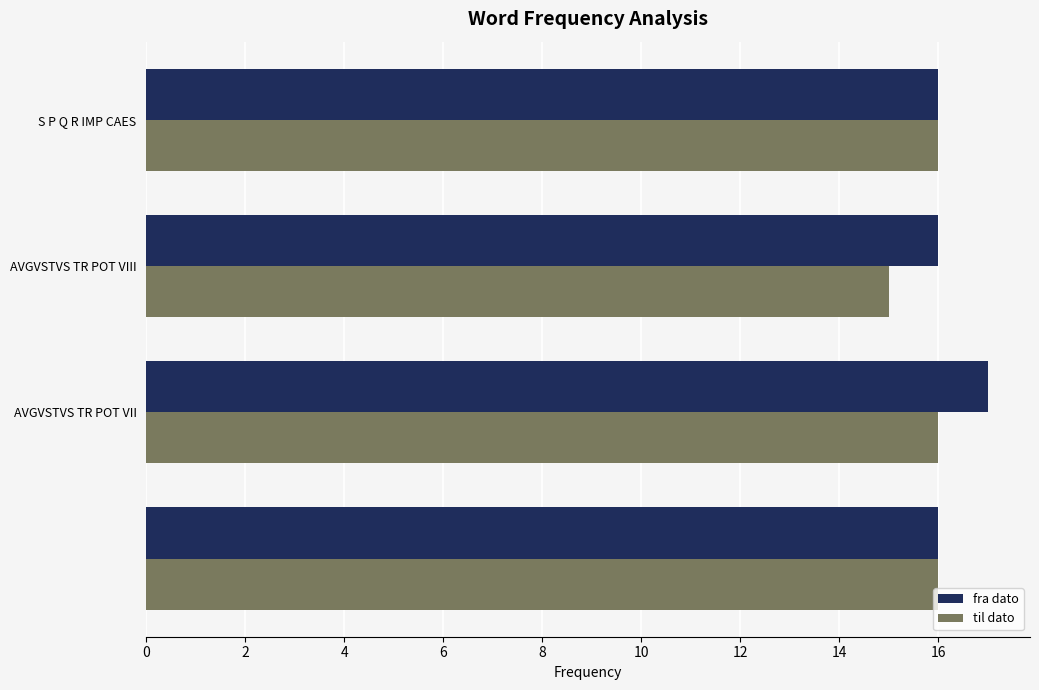

List the series in order of their peak value, highest first.

fra dato, til dato